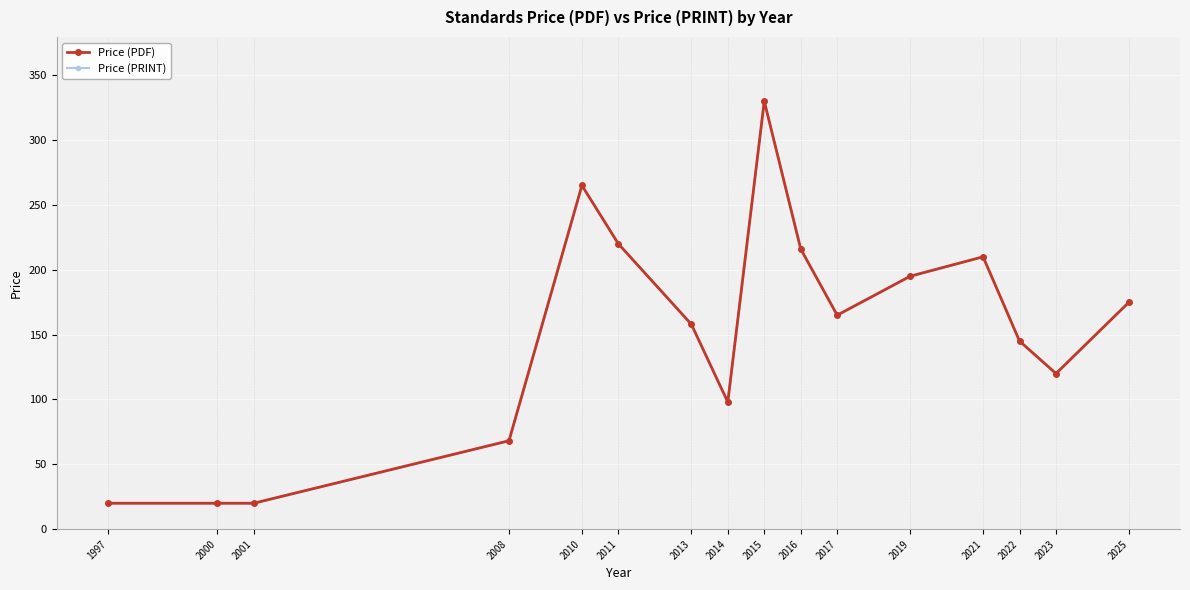

True or false: Price (PDF) and Price (PRINT) cross at least once.

False